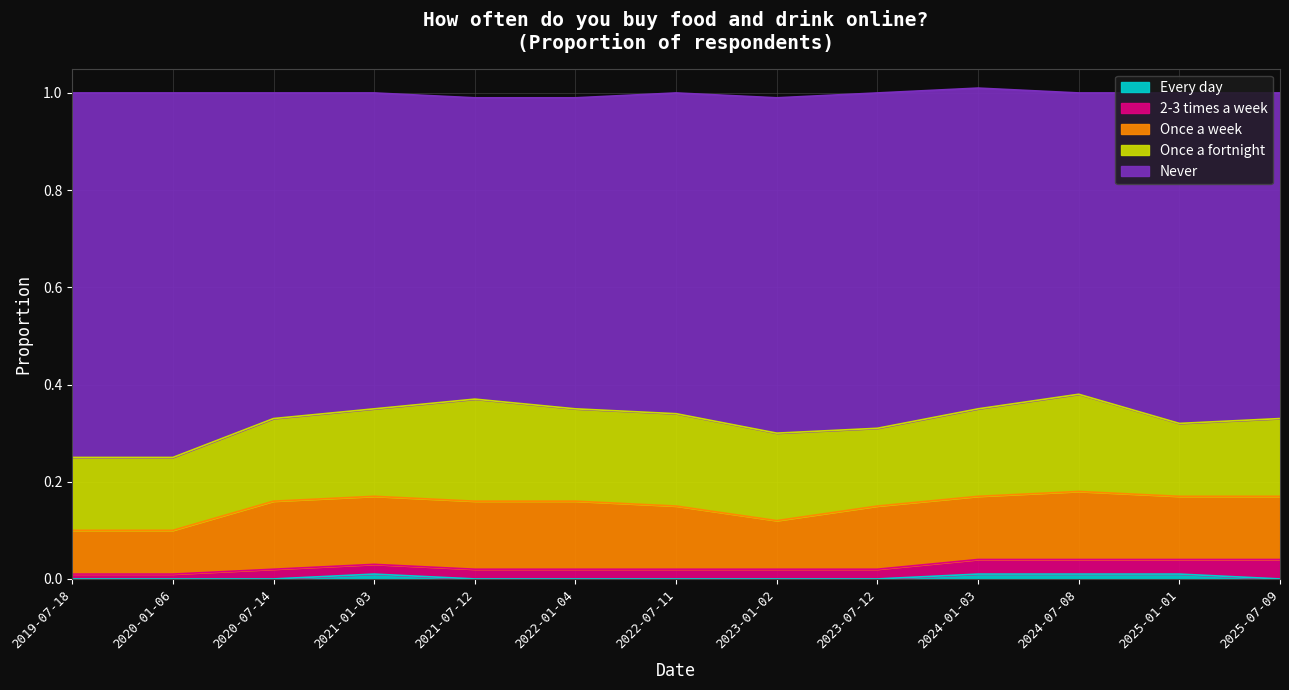

How many series are shown in this chart?

5